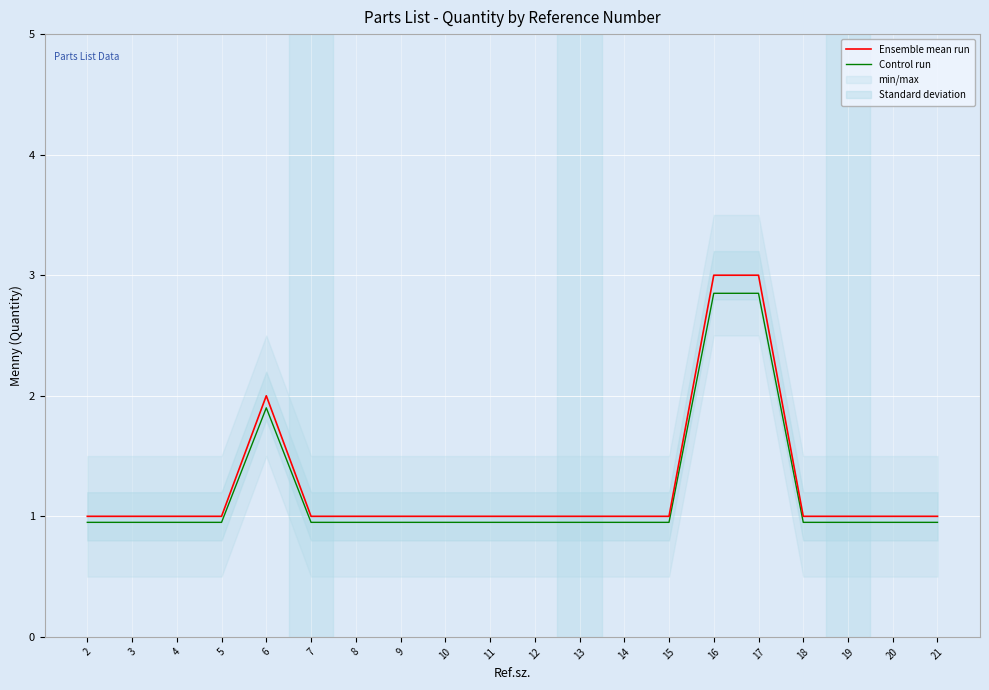

List the series in order of their overall mean, highest first.

Ensemble mean run, Control run